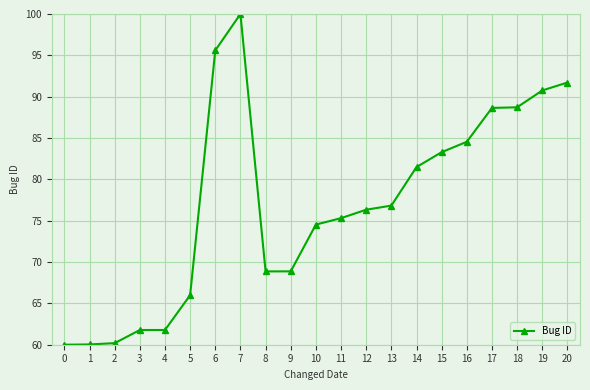

True or false: the data has more than 0 interior local peaks.

True